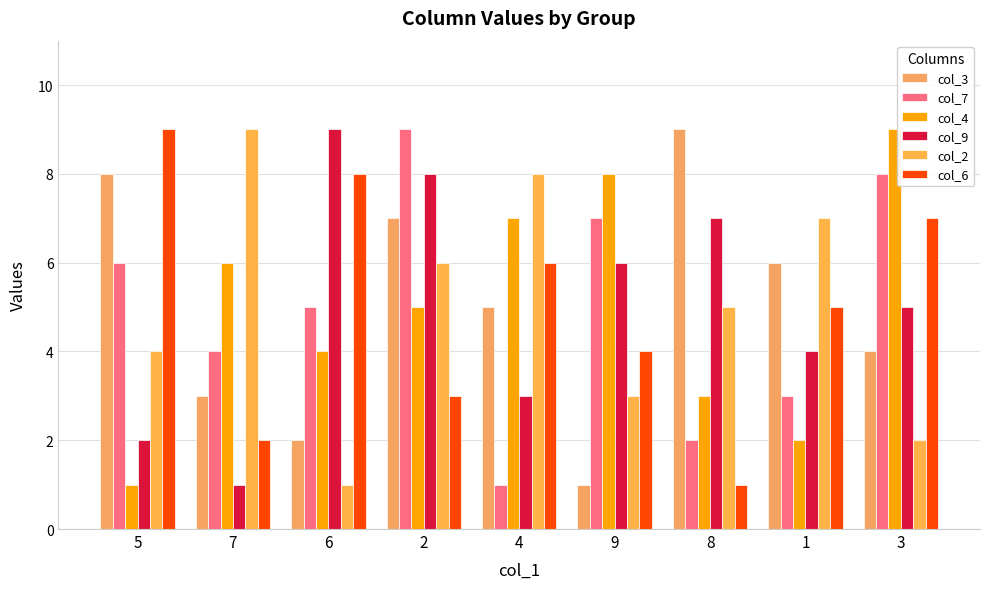

True or false: col_6 has a value of 9 at 5.

True